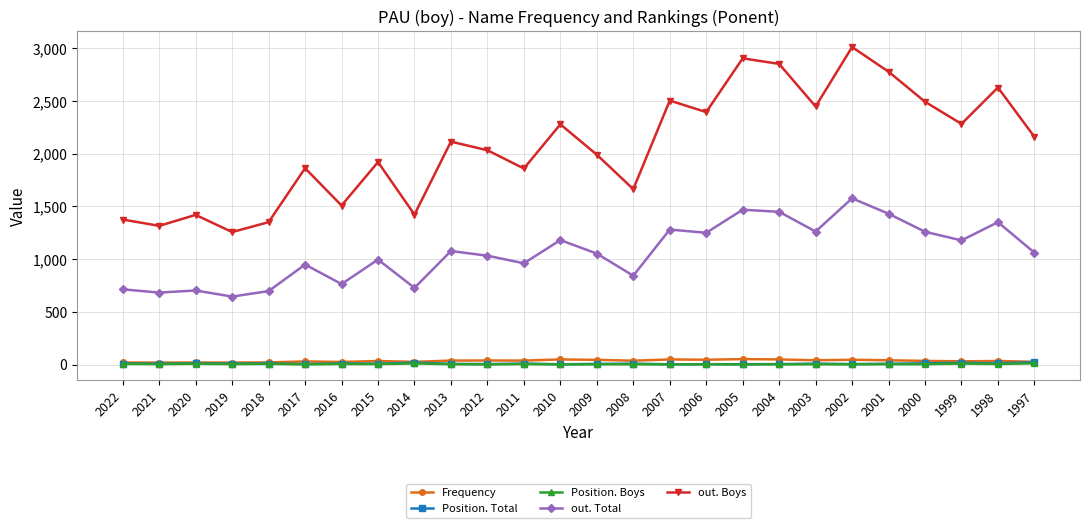

What is the difference between the highest and lowest values at 2018?

1344